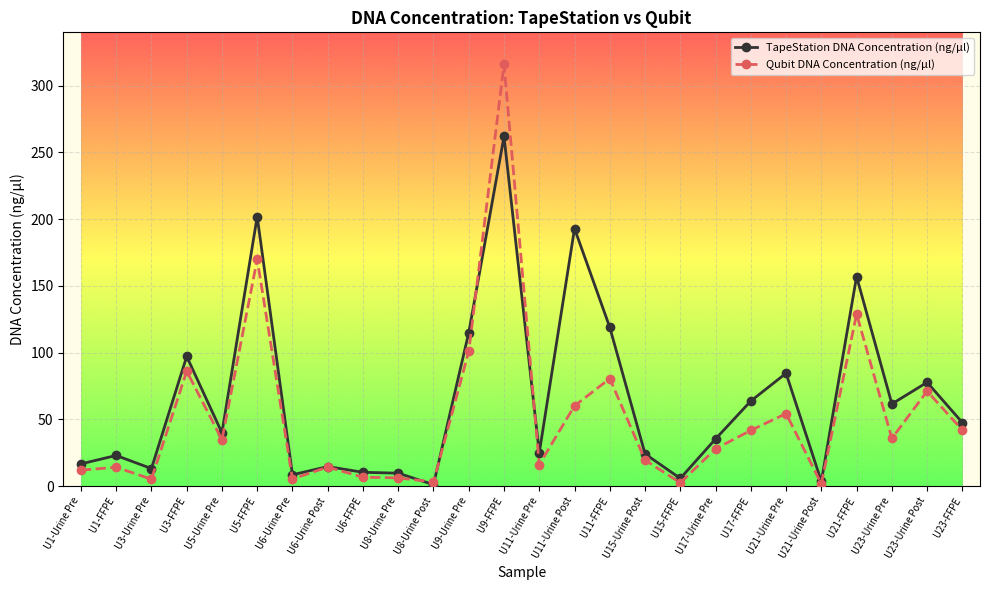

What is the value of the TapeStation DNA Concentration (ng/μl) point at the 25th from the left?

77.8